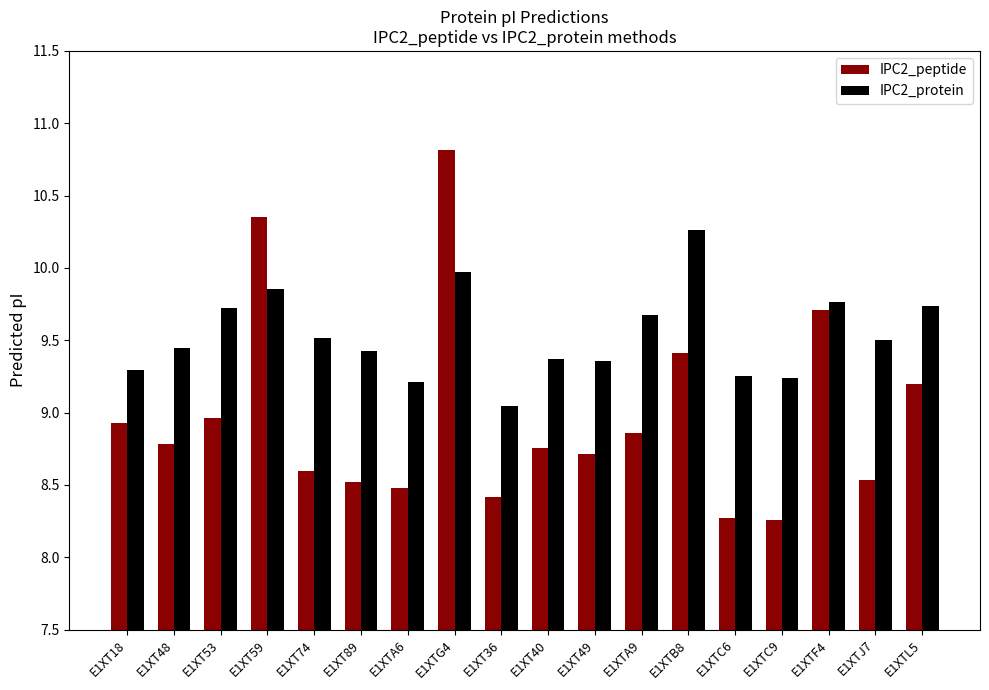

Does the chart contain stacked bars?

No